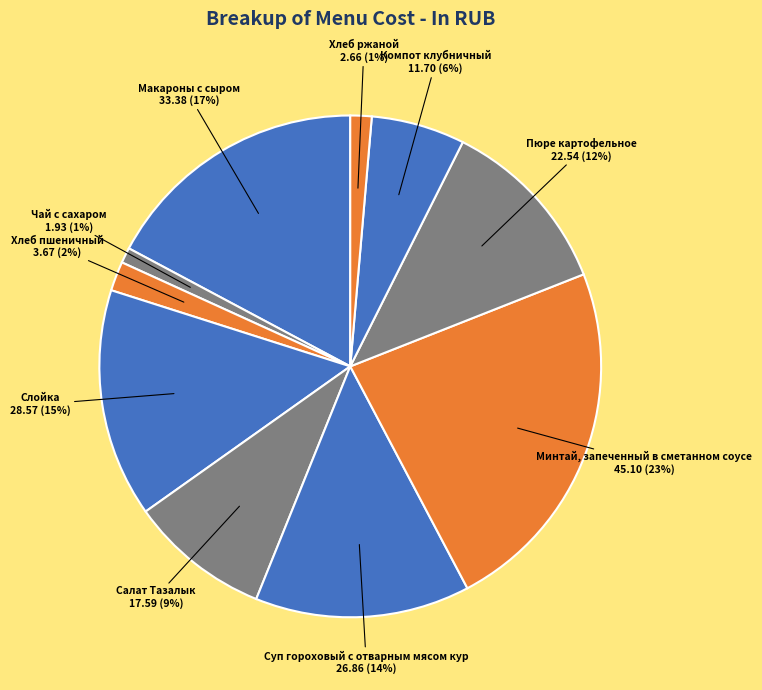

Rank the categories by value from highest to lowest.

Минтай, запеченный в сметанном соусе, Макароны с сыром, Слойка, Суп гороховый с отварным мясом кур, Пюре картофельное, Салат Тазалык, Компот клубничный, Хлеб пшеничный, Хлеб ржаной, Чай с сахаром